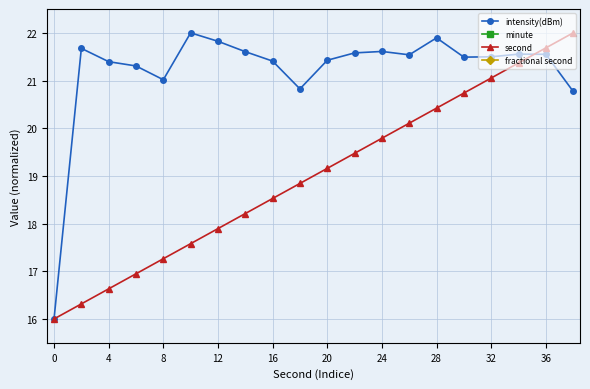

What are all the series names shown in the legend?

intensity(dBm), minute, second, fractional second